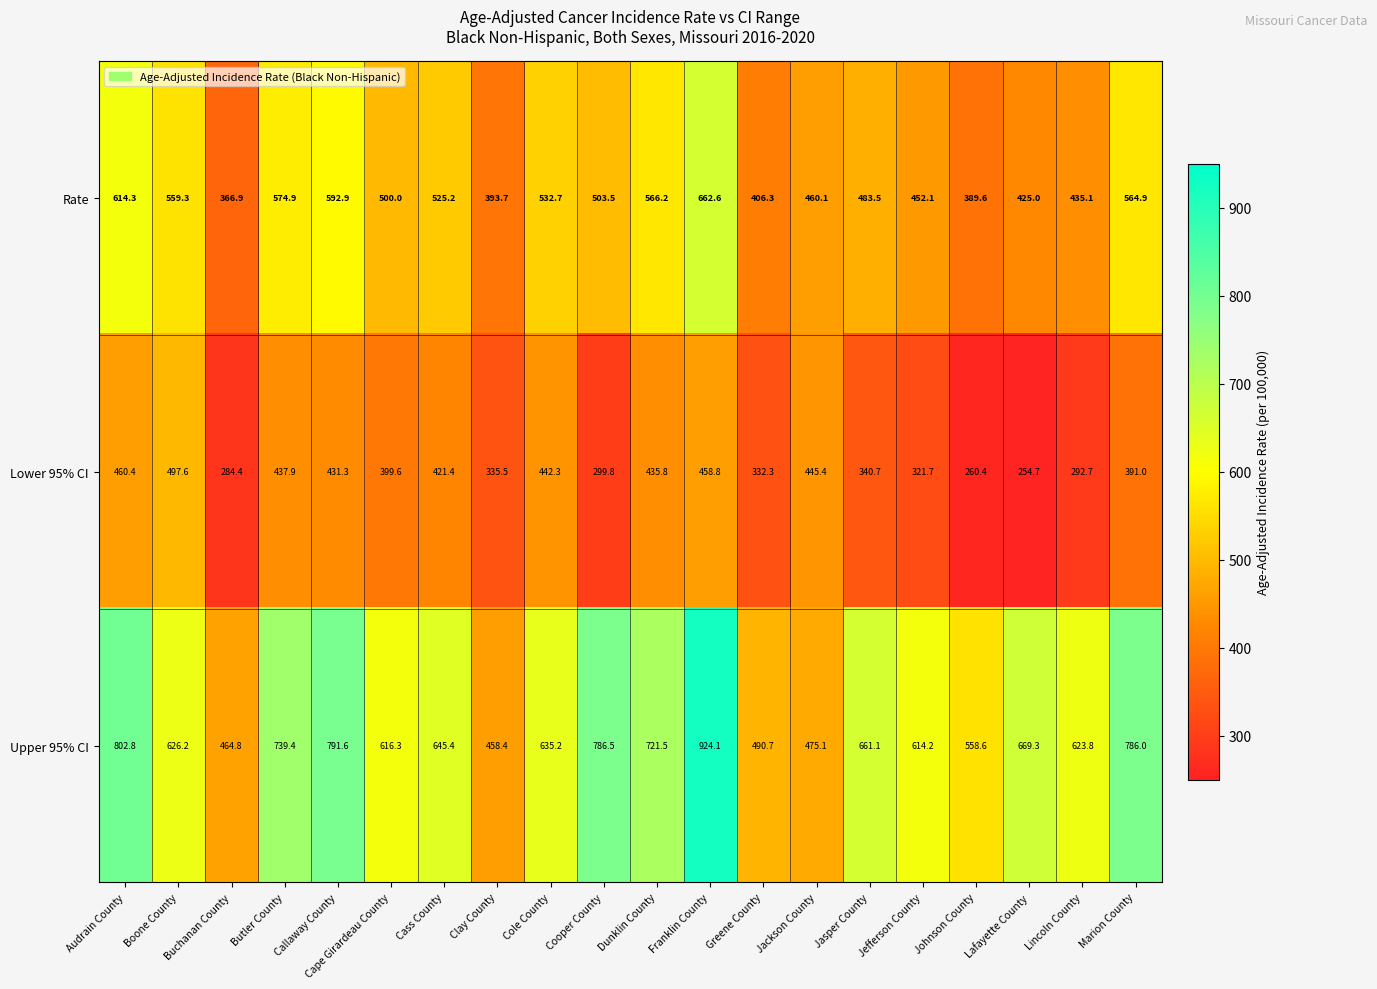

What is the total value across all series at Cooper County?

1589.8